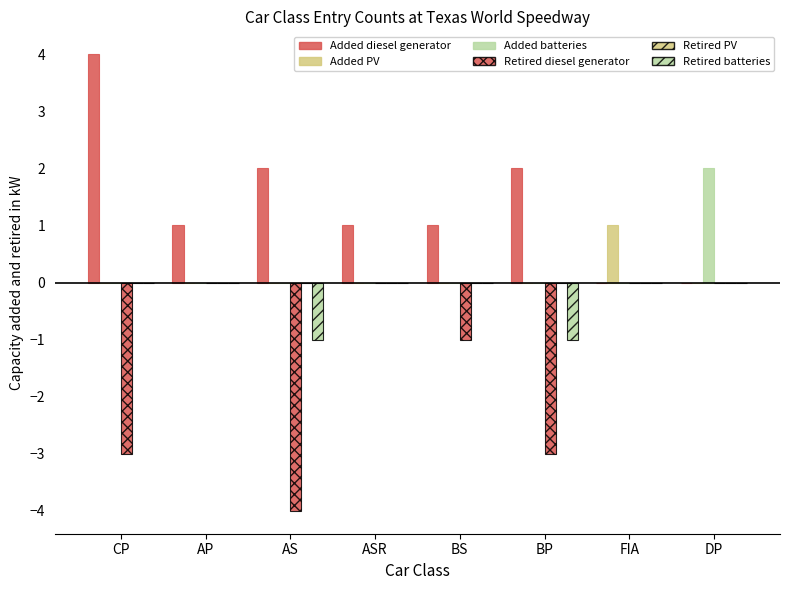

Which has a higher value, AS or BS?

AS